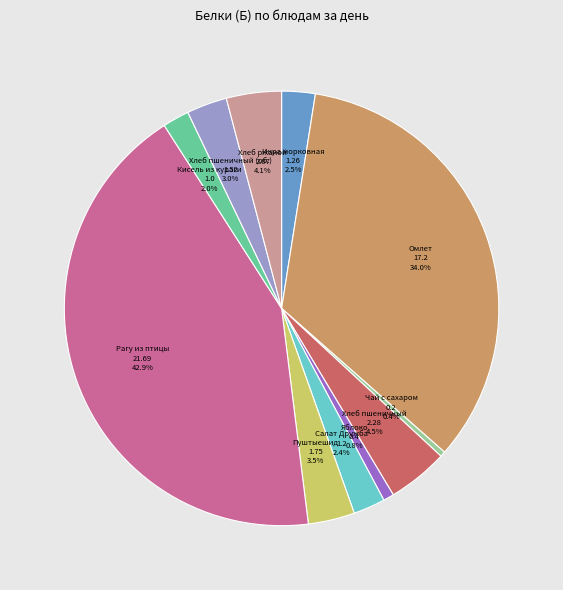

Is there any slice that represents more than half of the pie?

No